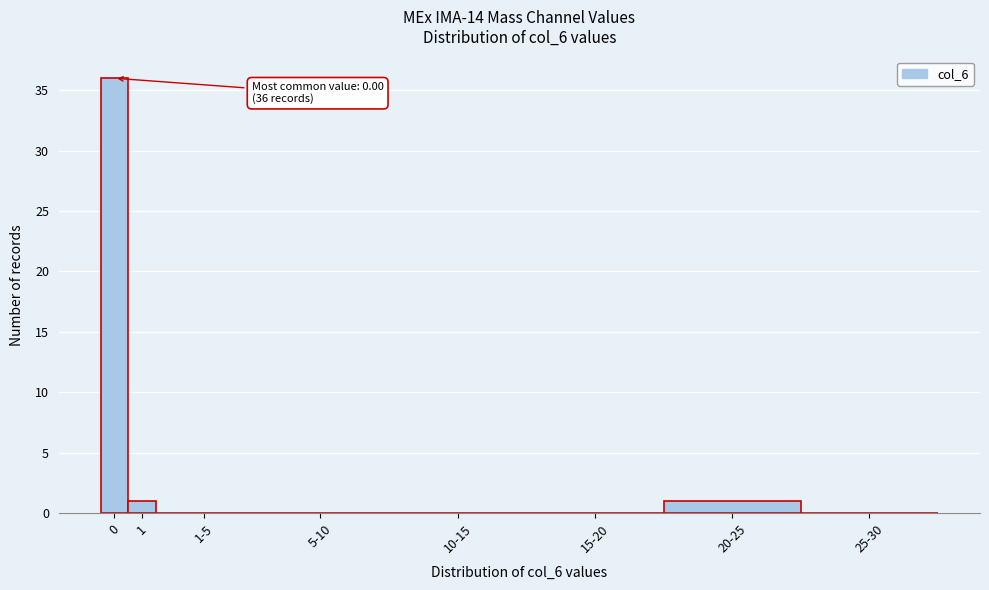

Reading left to right, transcribe all the data shown in this chart.

0=36	1=1	1-5=0	5-10=0	10-15=0	15-20=0	20-25=1	25-30=0